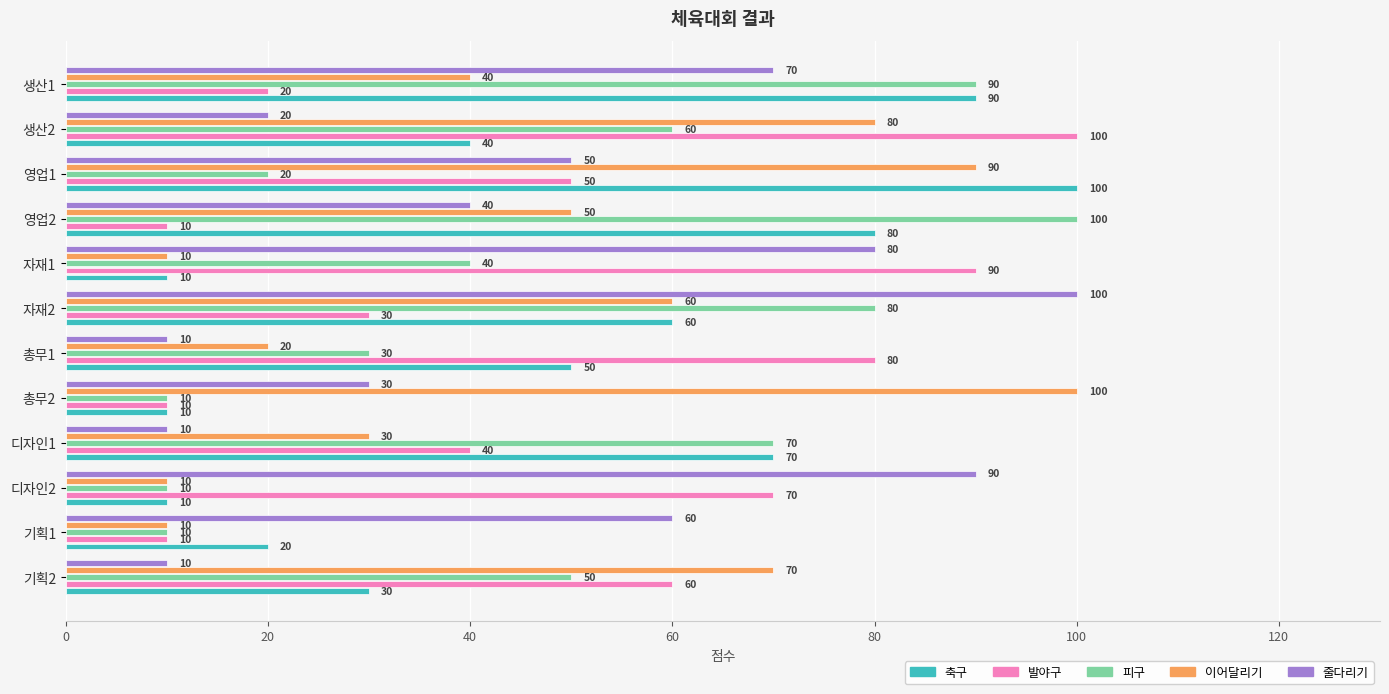

At how many categories does at least one series exceed 24?

12